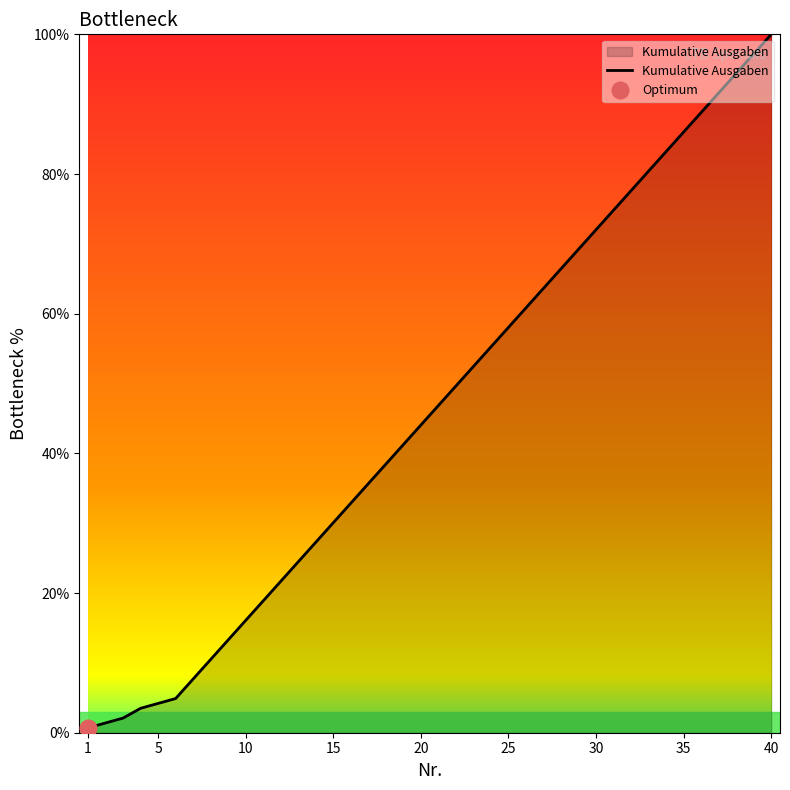

The Kumulative Ausgaben series shows 30.1 at 15. True or false?

True